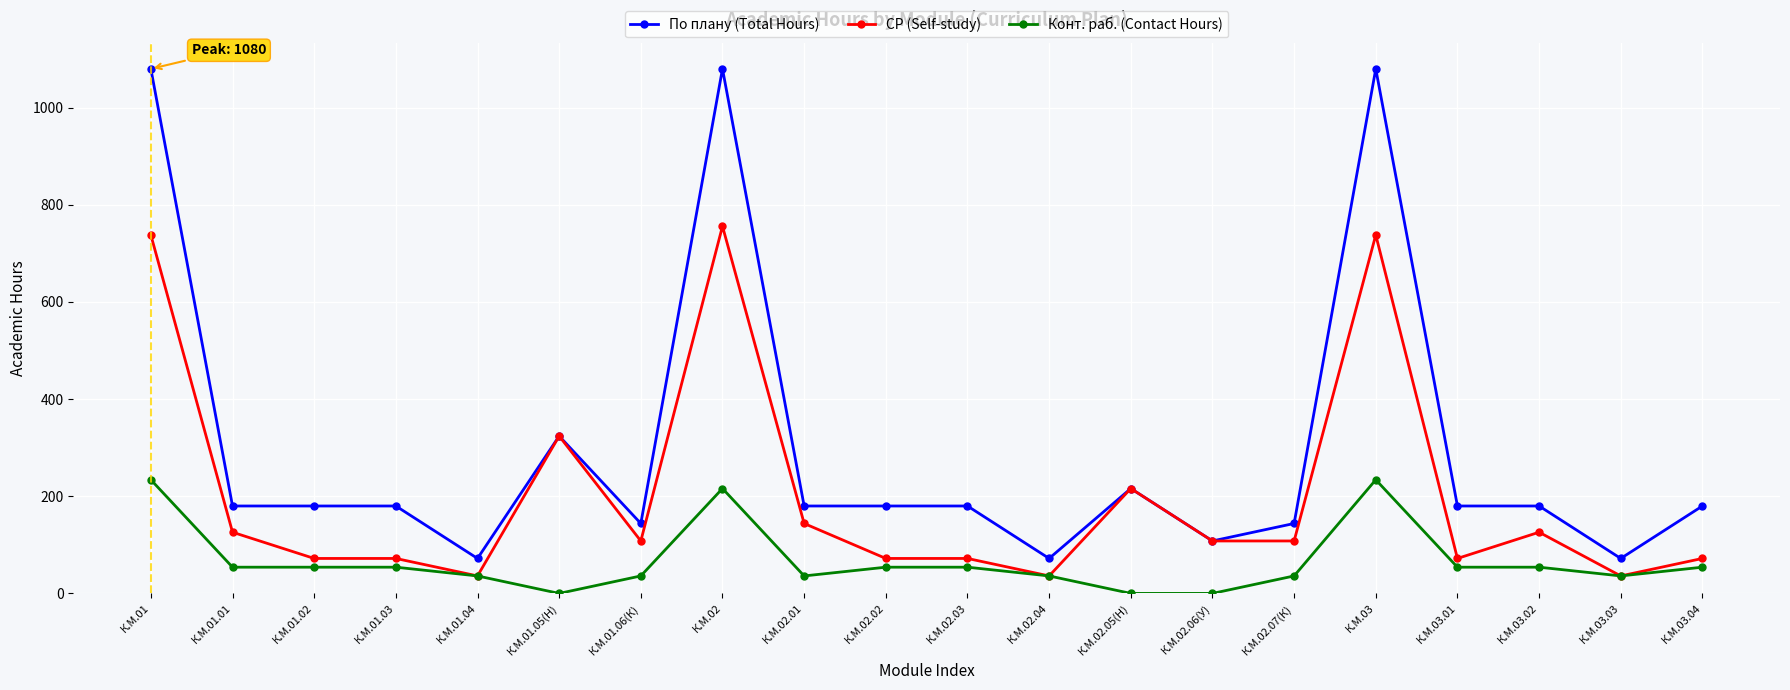

How many lines are shown in the chart?

3